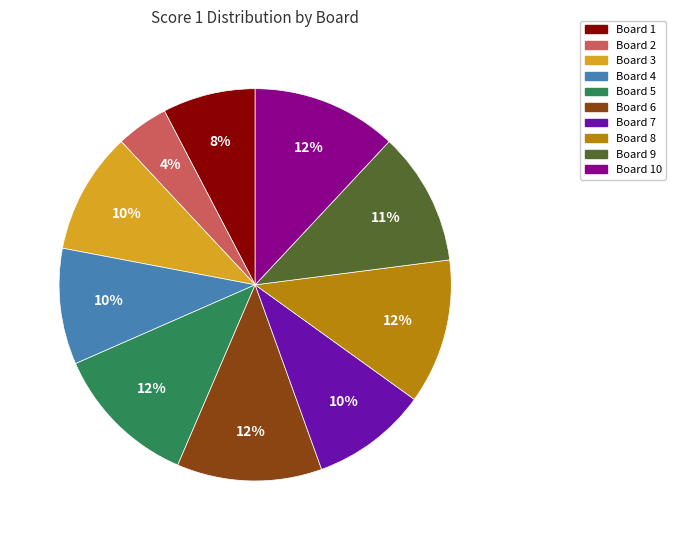

Combined, do Board 8 and Board 10 account for over 50%?

No